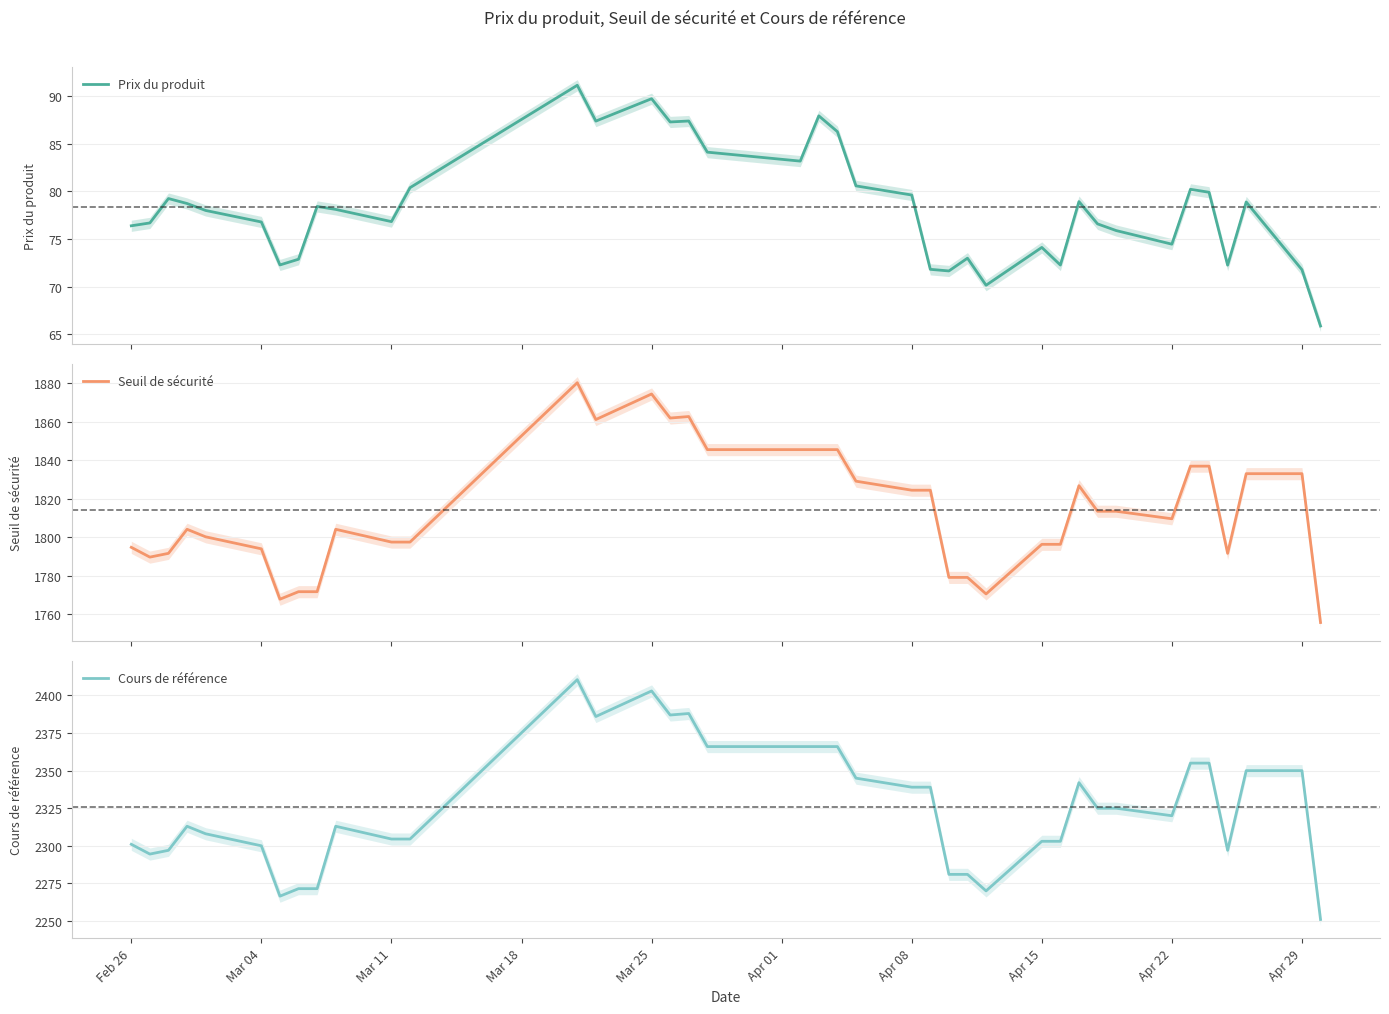

Is this an area chart (filled region under the line)?

No